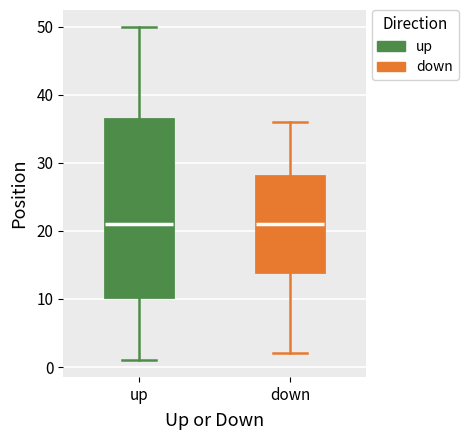

Reading left to right, transcribe this box plot: for each box, give where its median line is, the range the box spans, and where its two whiskers end, as read against the y-axis. The values are not printed on the chart, so give them approximately, as read against the axis.

up: median 21, box 10 to 37, whiskers 1 to 50
down: median 21, box 14 to 28, whiskers 2 to 36